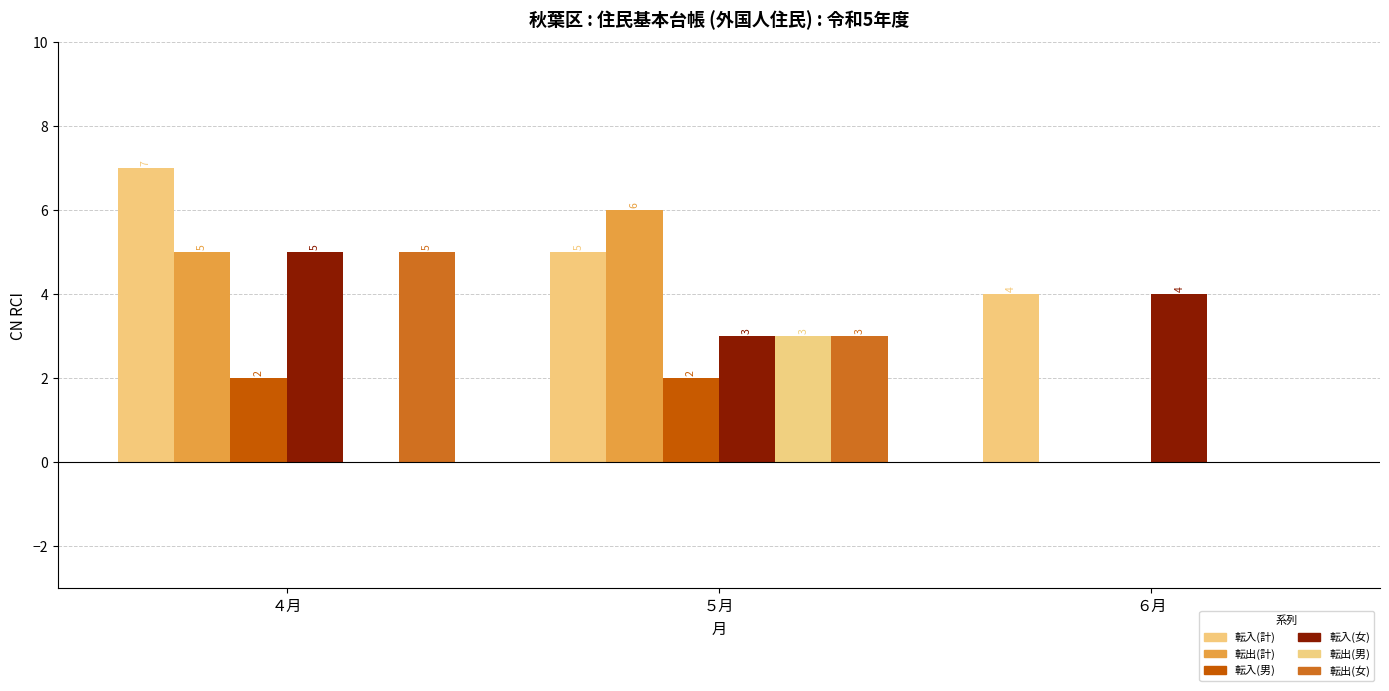

How many series are shown in this chart?

6